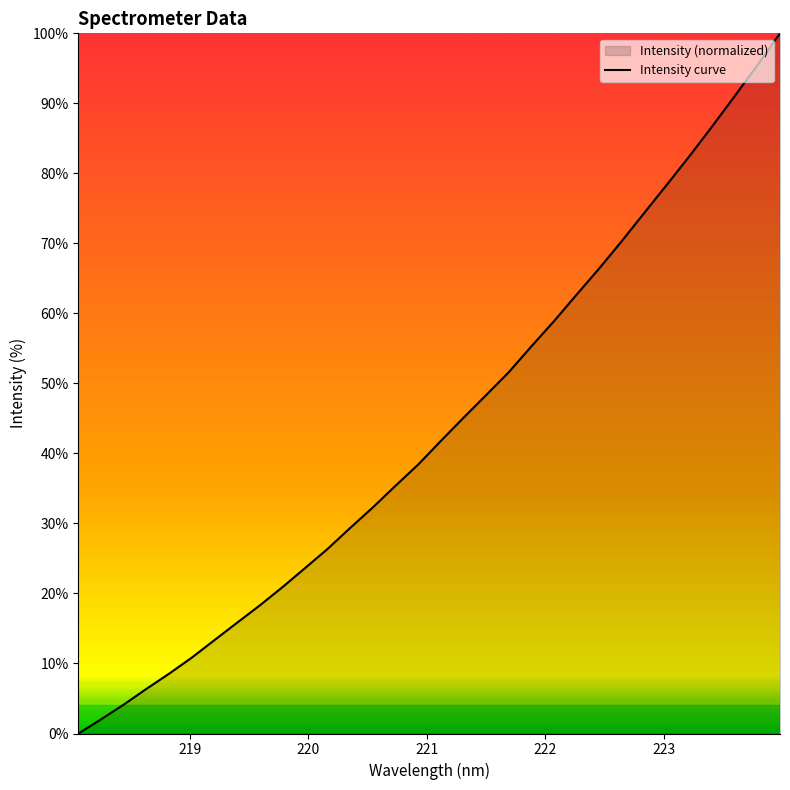

Does the chart display data point markers on the line(s)?

No